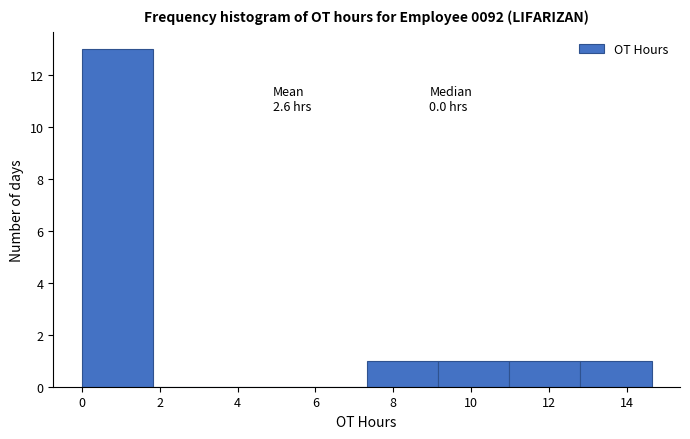

Over which range of the x-axis is the bar tallest?

0.0 to 1.8